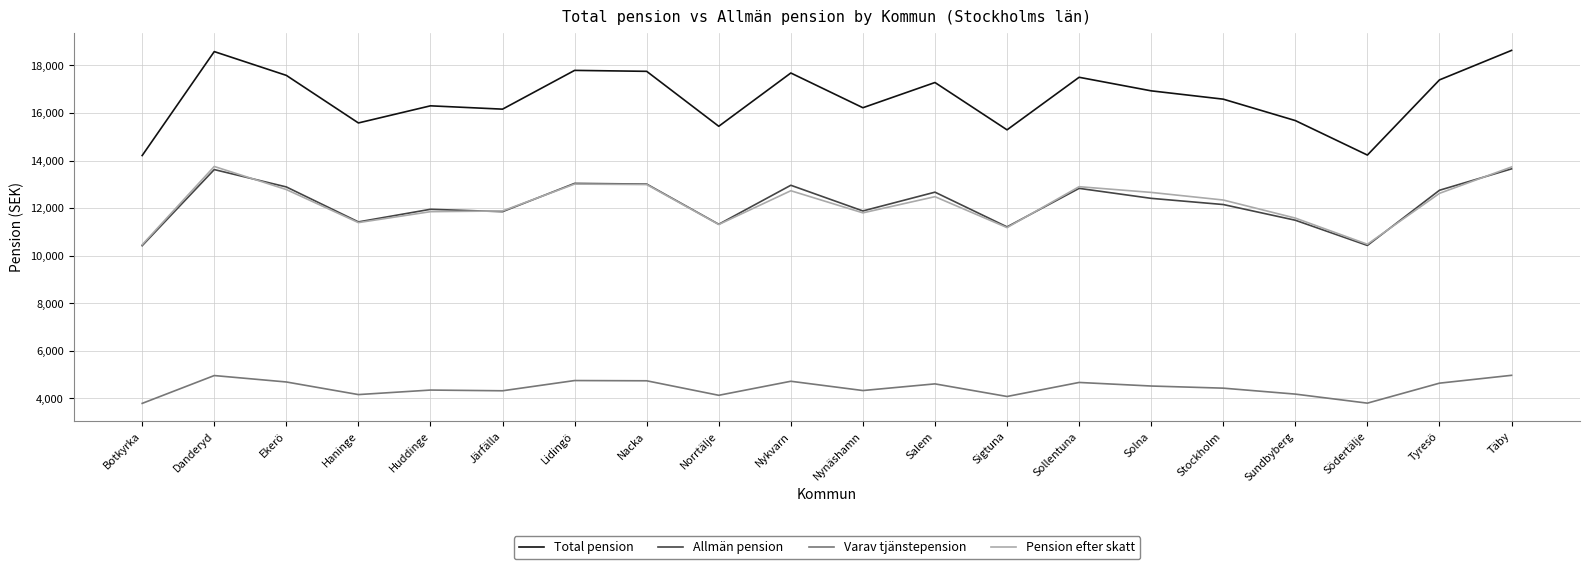

At which label does Total pension first exceed 16930?

Danderyd